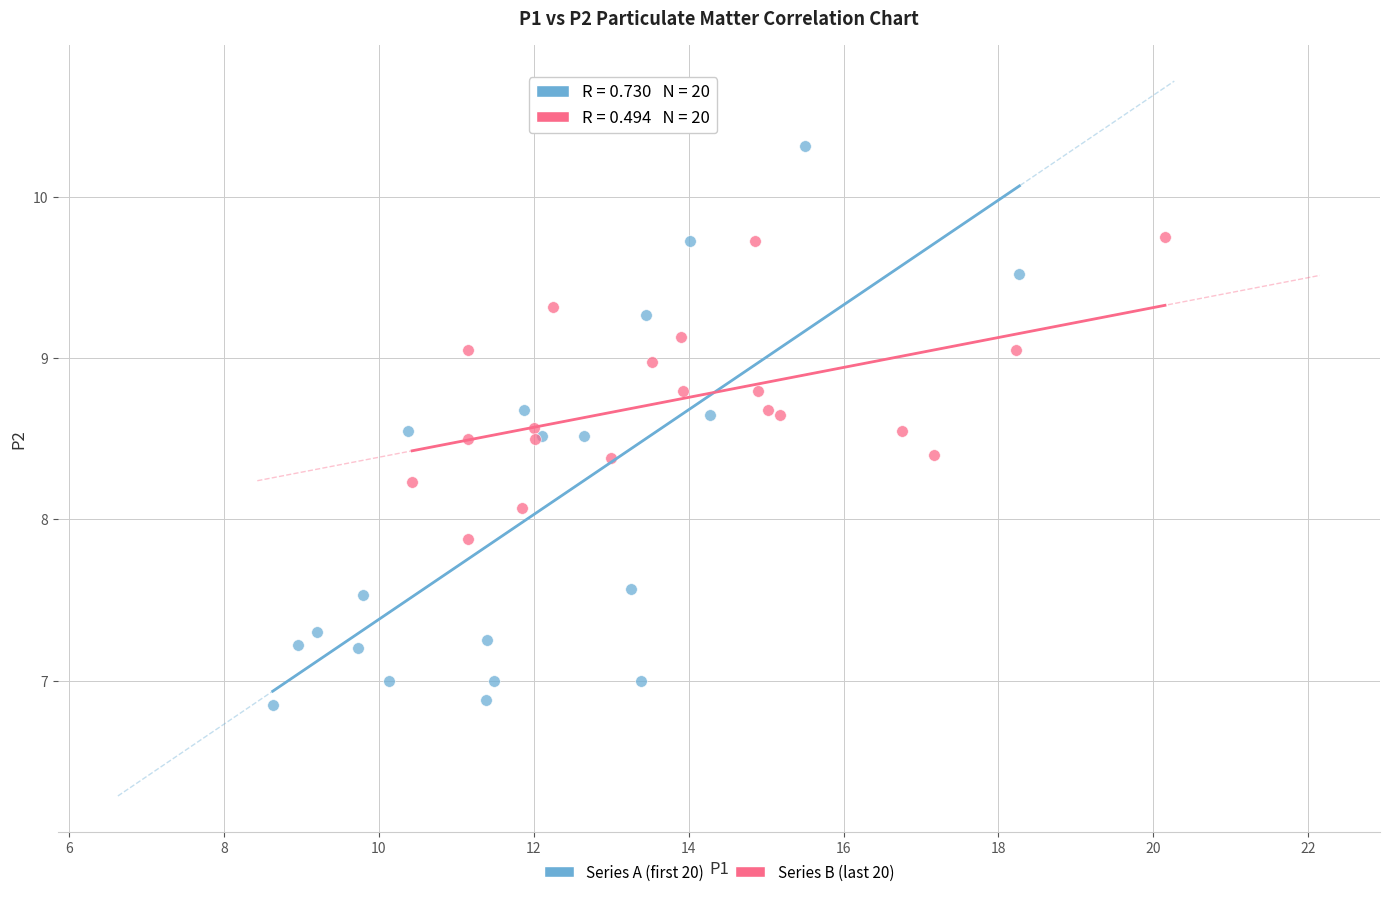

Which series has the largest Y range (max minus min)?

Series A (first 20)